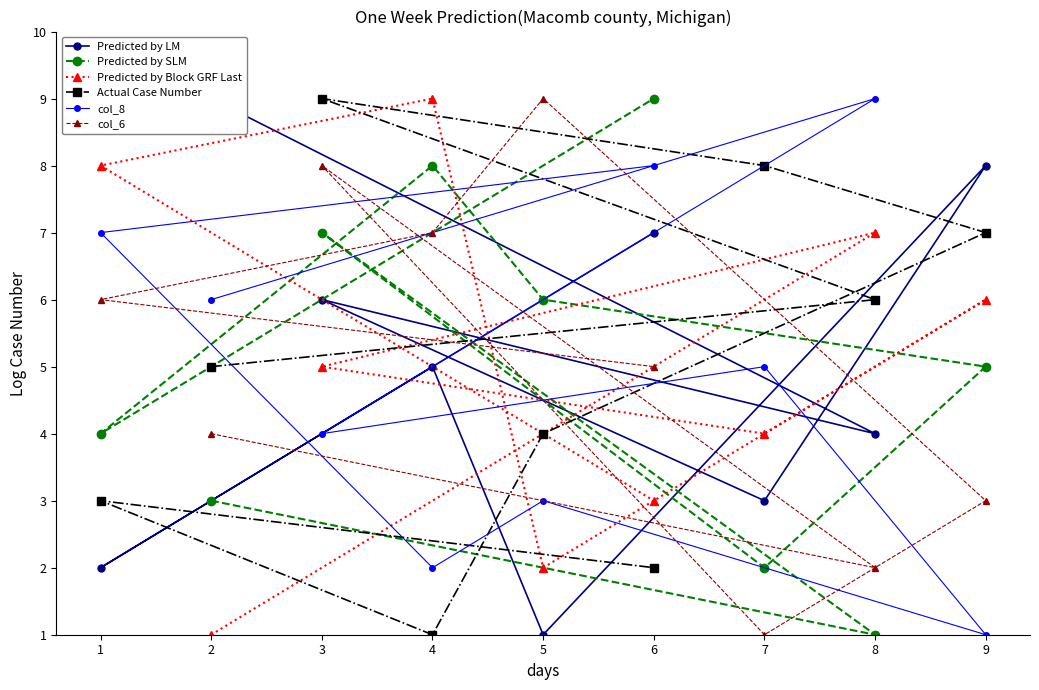

What is the sum of all Predicted by SLM values?

45